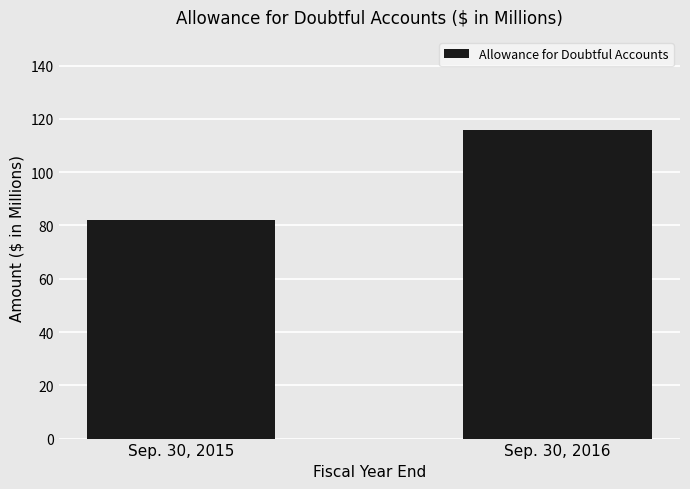

What is the smallest value displayed?

82